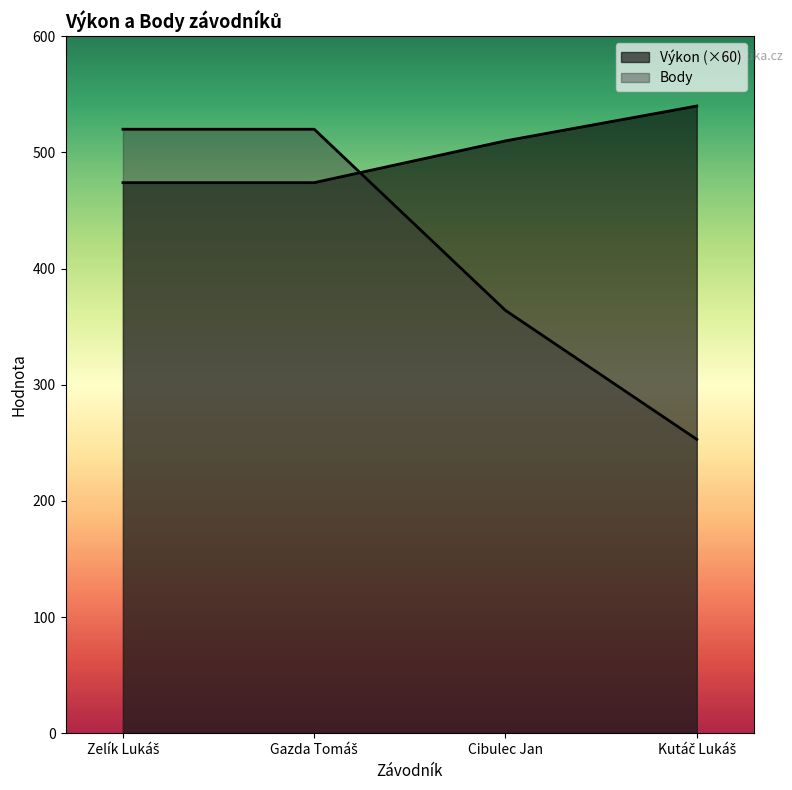

Rank the series at Cibulec Jan from highest to lowest value.

Výkon, Body